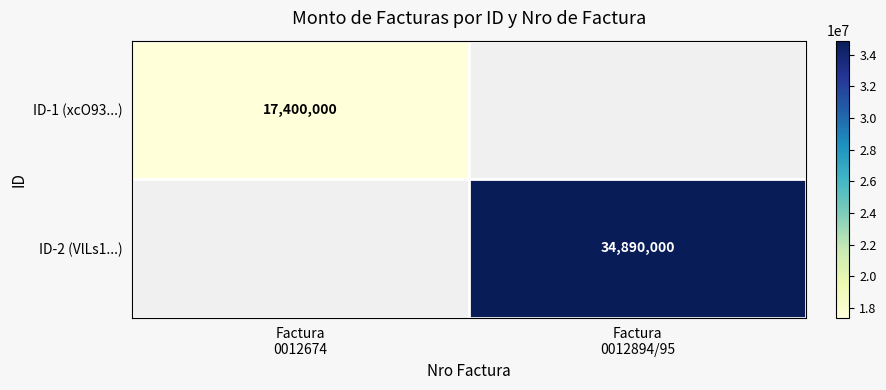

Rank the series by their average value, from lowest to highest.

ID-1 (xcO93...), ID-2 (VlLs1...)